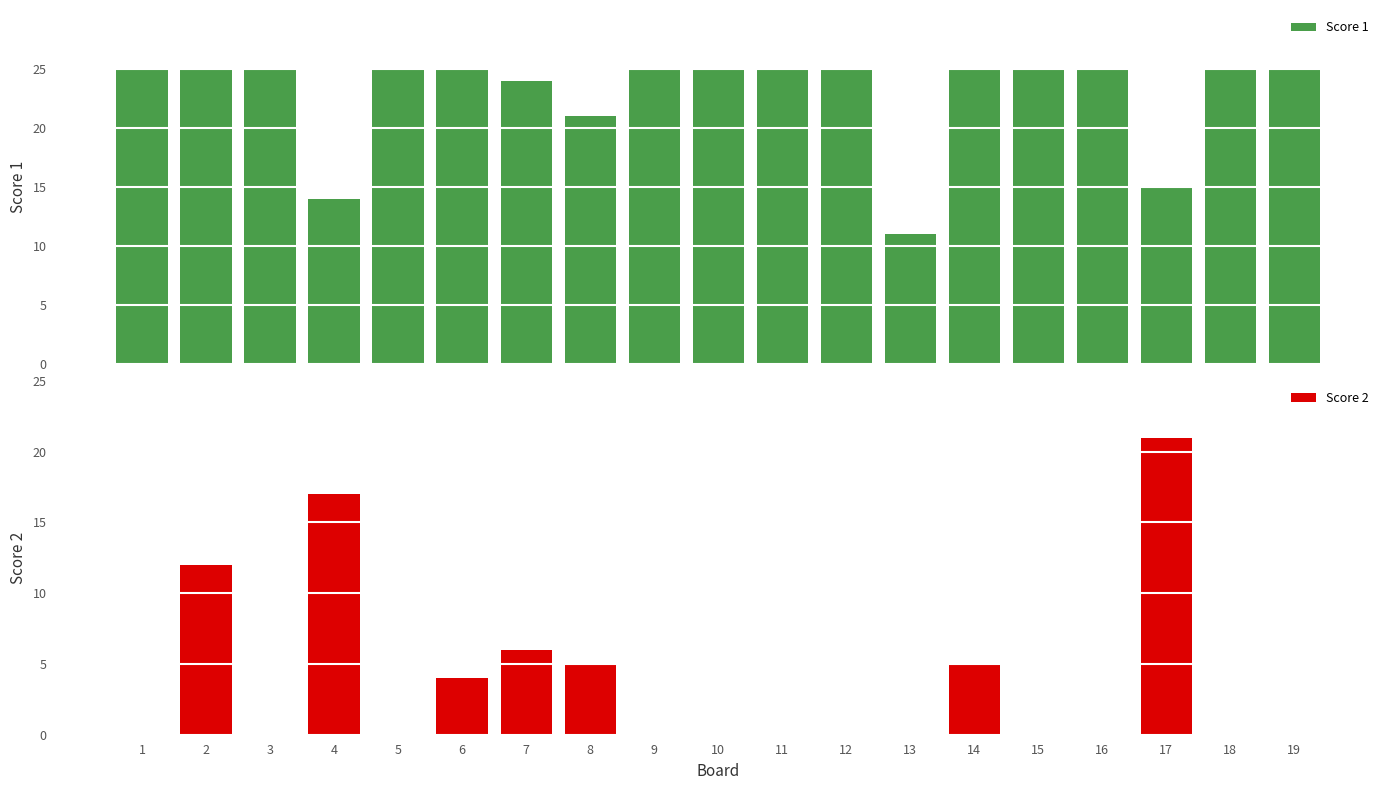

What is the spread (max minus min) of values at 17?

6